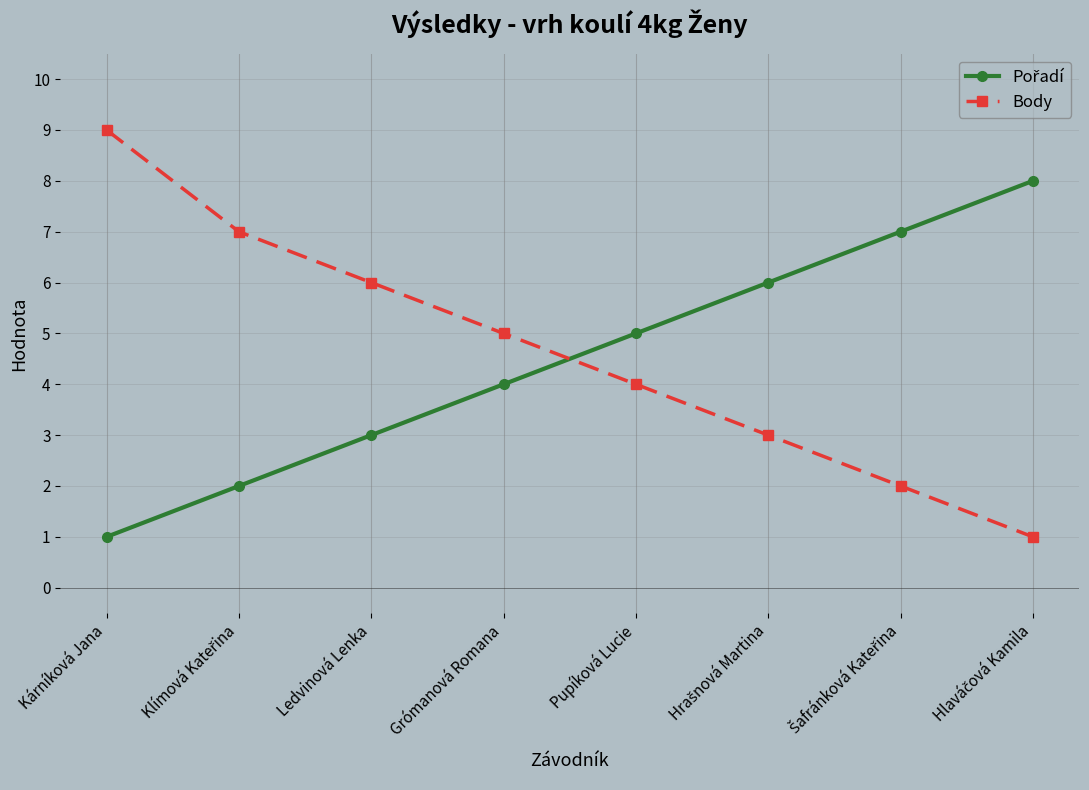

What position from the left is Kárníková Jana?

1